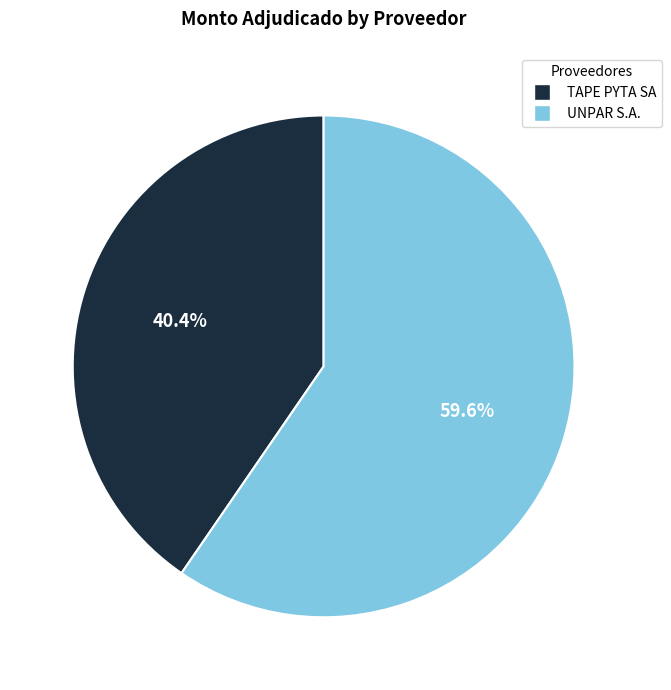

Which slice represents more than half of the pie?

UNPAR S.A.